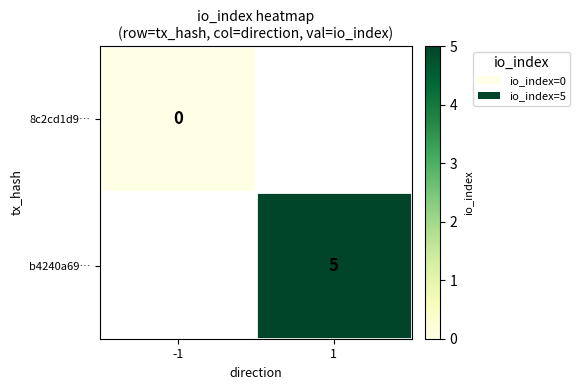

Is it true that b4240a69… equals 3 at 1?

False